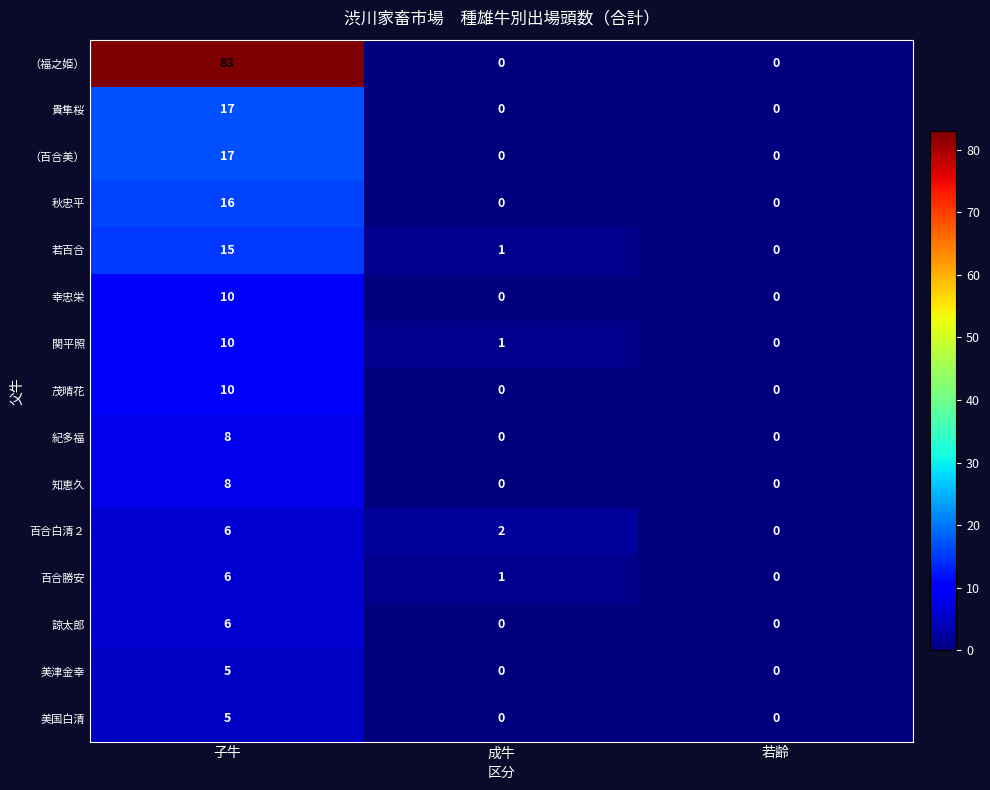

What is the difference between the highest and lowest values at 成牛?

2